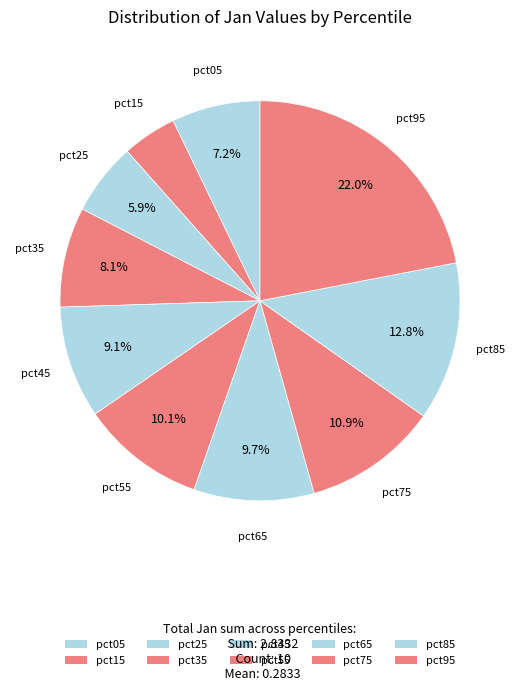

Which category has the smallest portion of the pie?

pct15